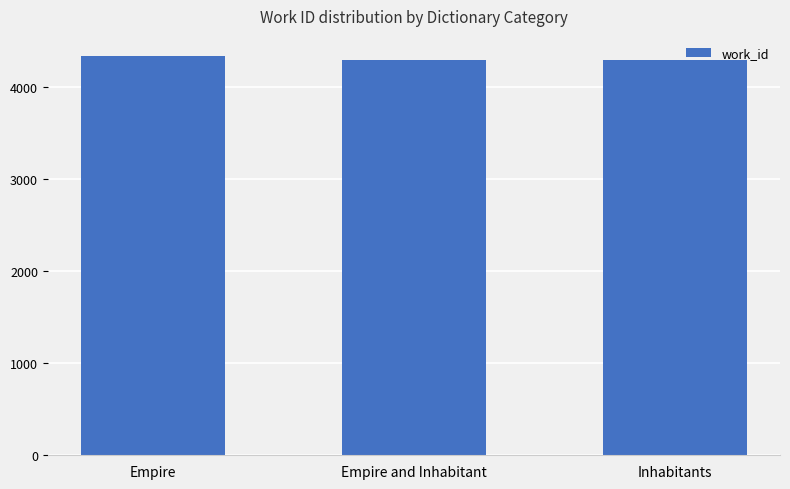

What is the average value?

4305